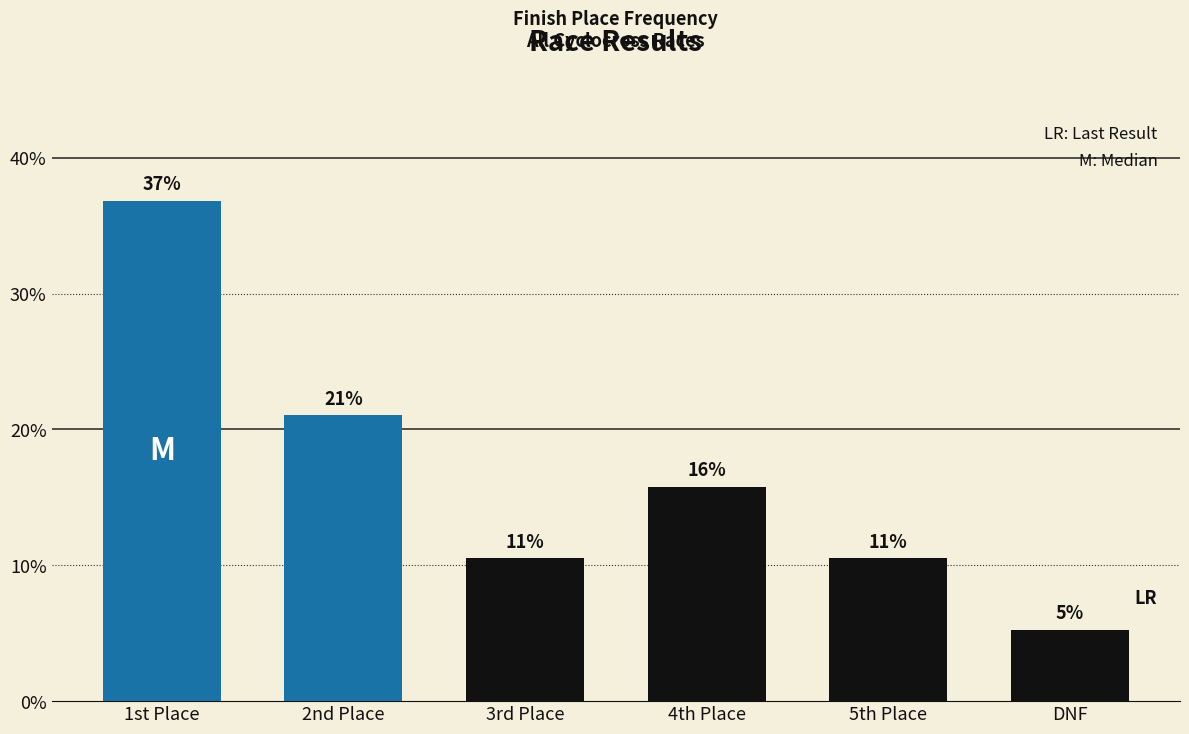

Are the bars horizontal?

No